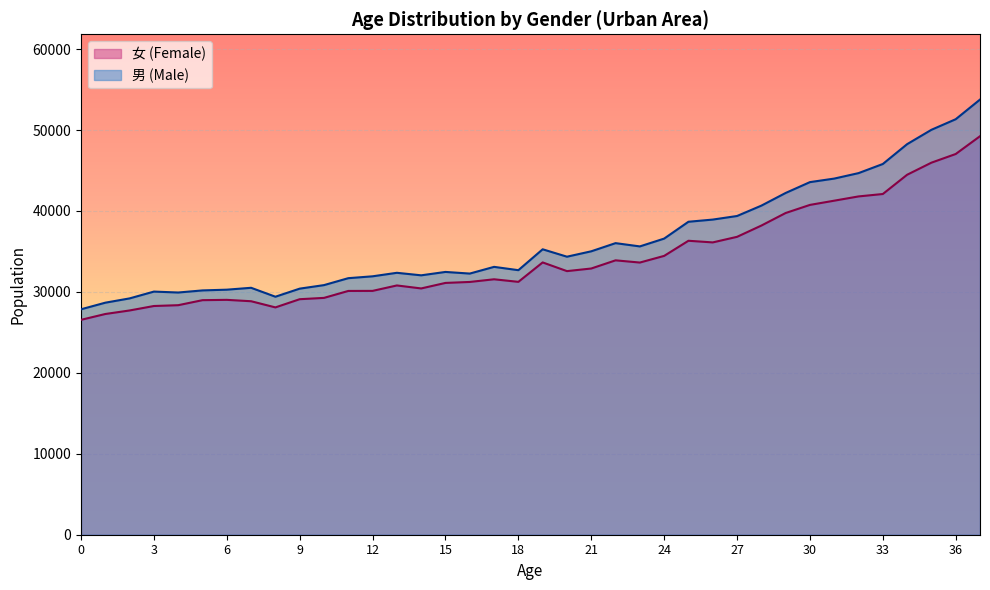

The 女 (Female) series shows 14656 at 34. True or false?

False